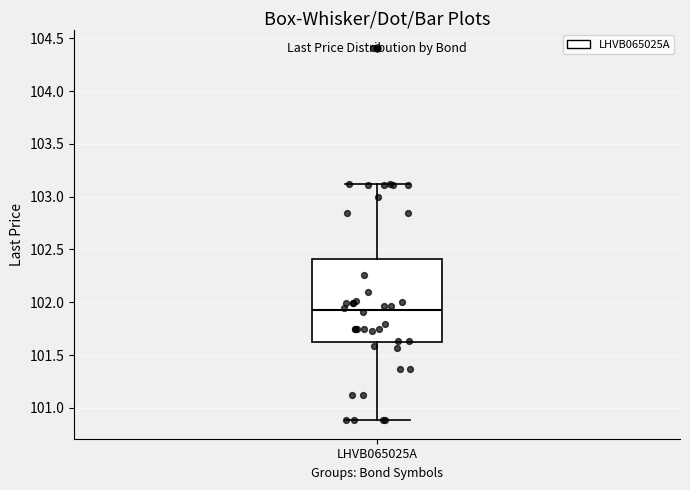

Read this box plot against the y-axis: the position of the median line, the range covered by the box, and the ends of both whiskers. The values are not printed on the chart, so give them approximately, as read against the axis.

median 101.95, box 101.60 to 102.40, whiskers 100.90 to 103.10